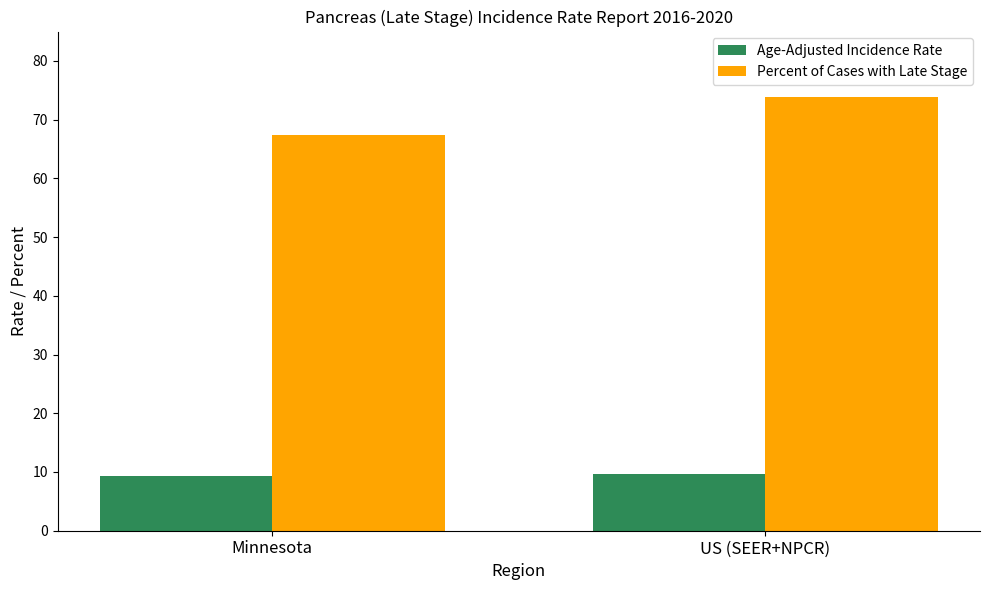

What is the total value across all series at Minnesota?

76.8